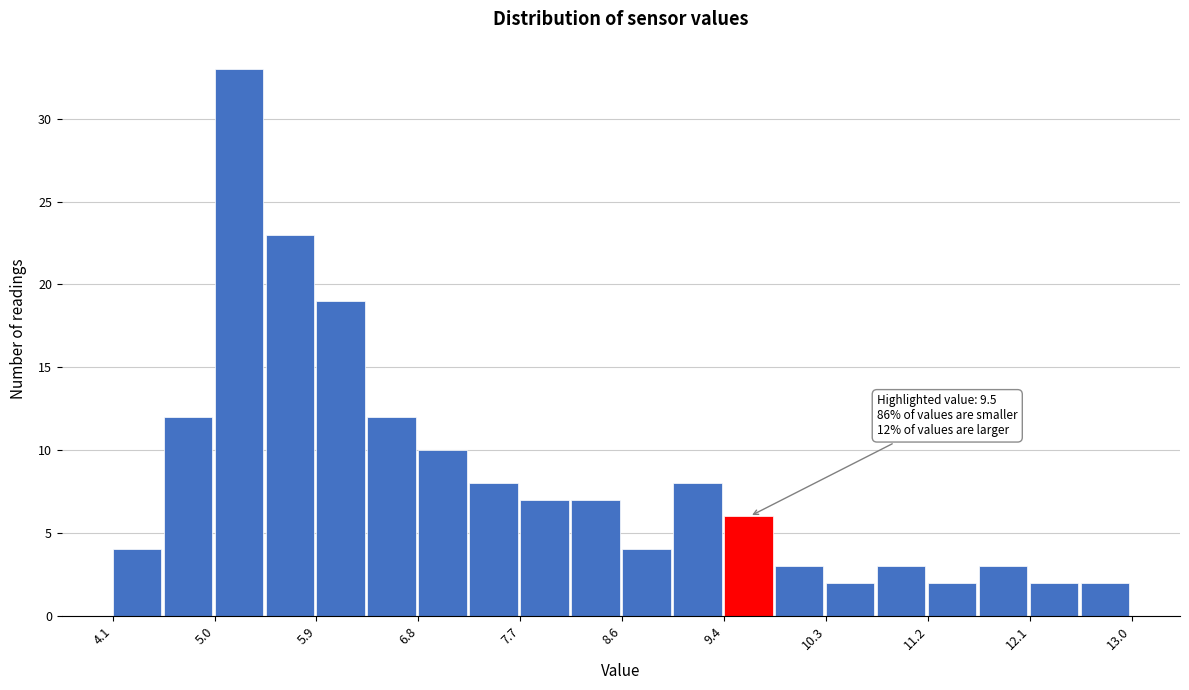

Over which range of the x-axis is the bar tallest?

5.0 to 5.4